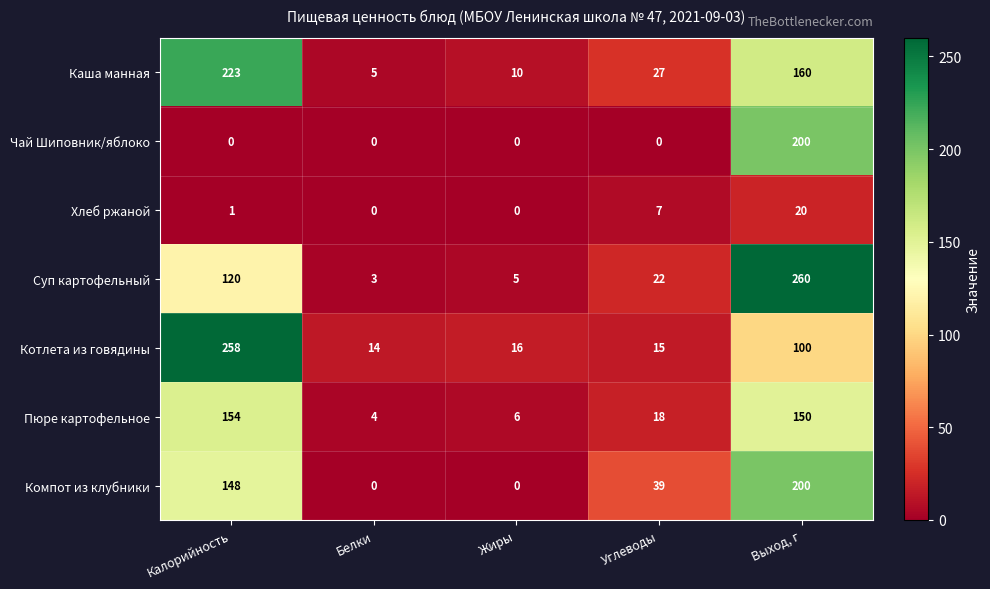

Which series has the largest total across all categories?

Каша манная